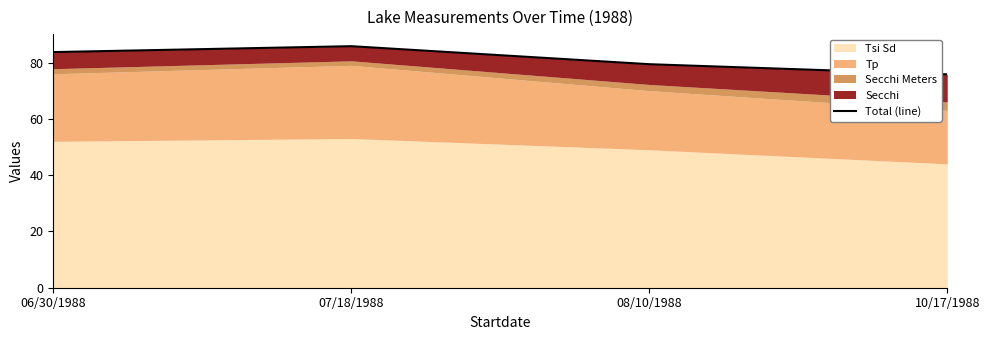

Where does the data first go above 83?

06/30/1988